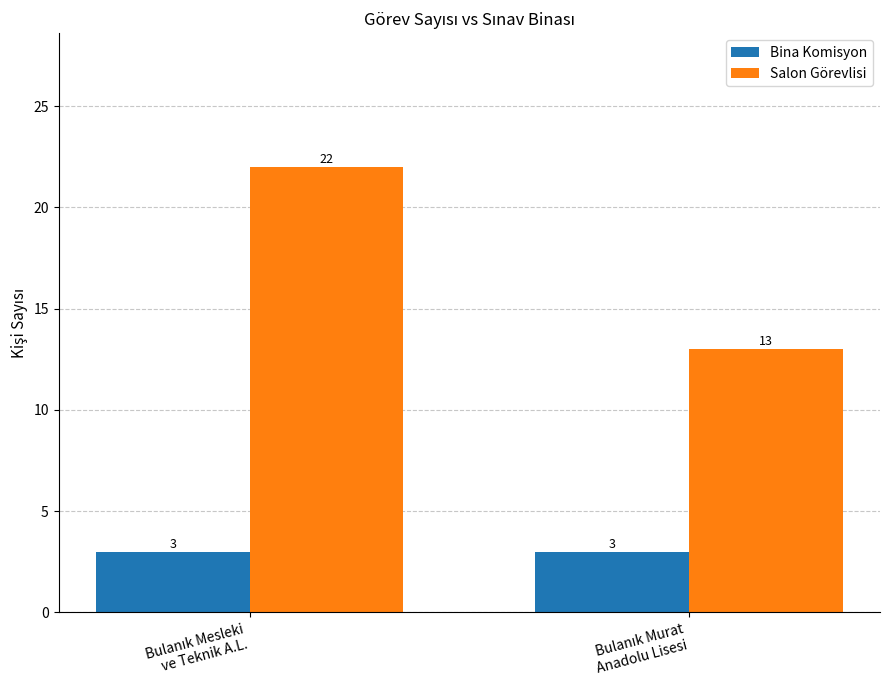

What is the value of the Bina Komisyon bar at the 2nd from the left?

3